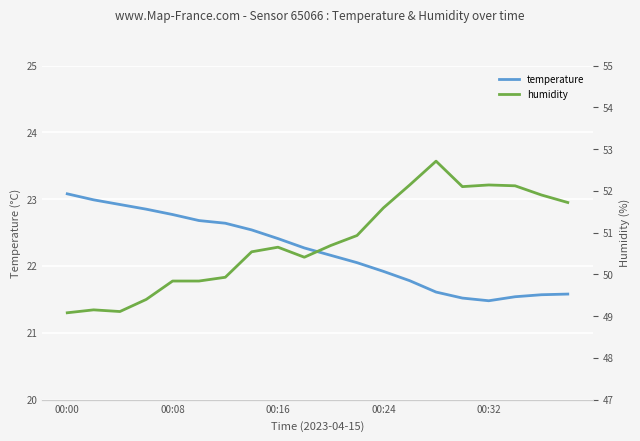

What is the difference between the second highest and second lowest values in the temperature series?

1.5